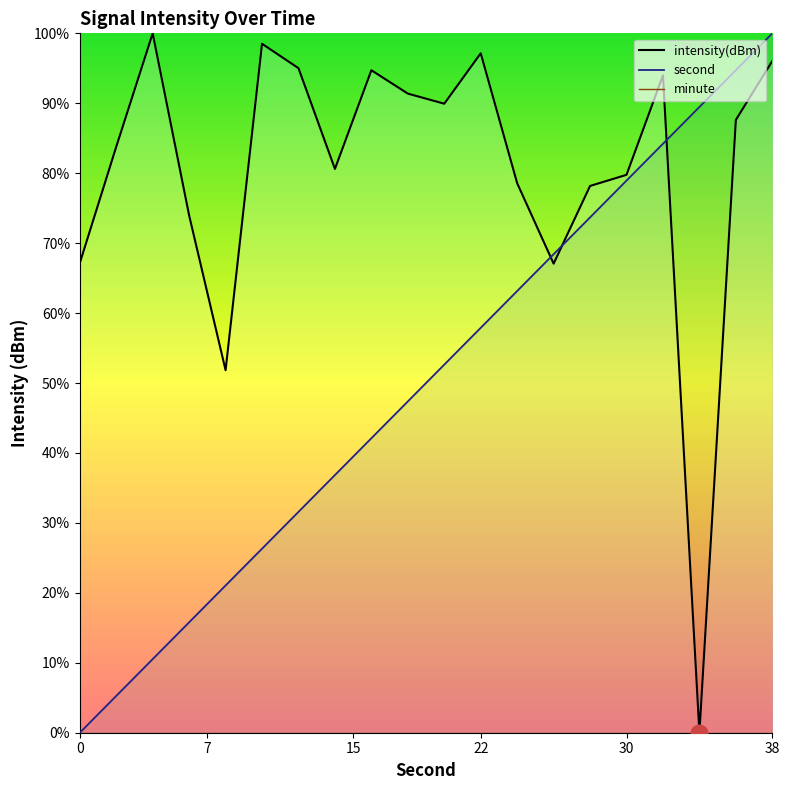

Where is second nearest to the value 50?

20